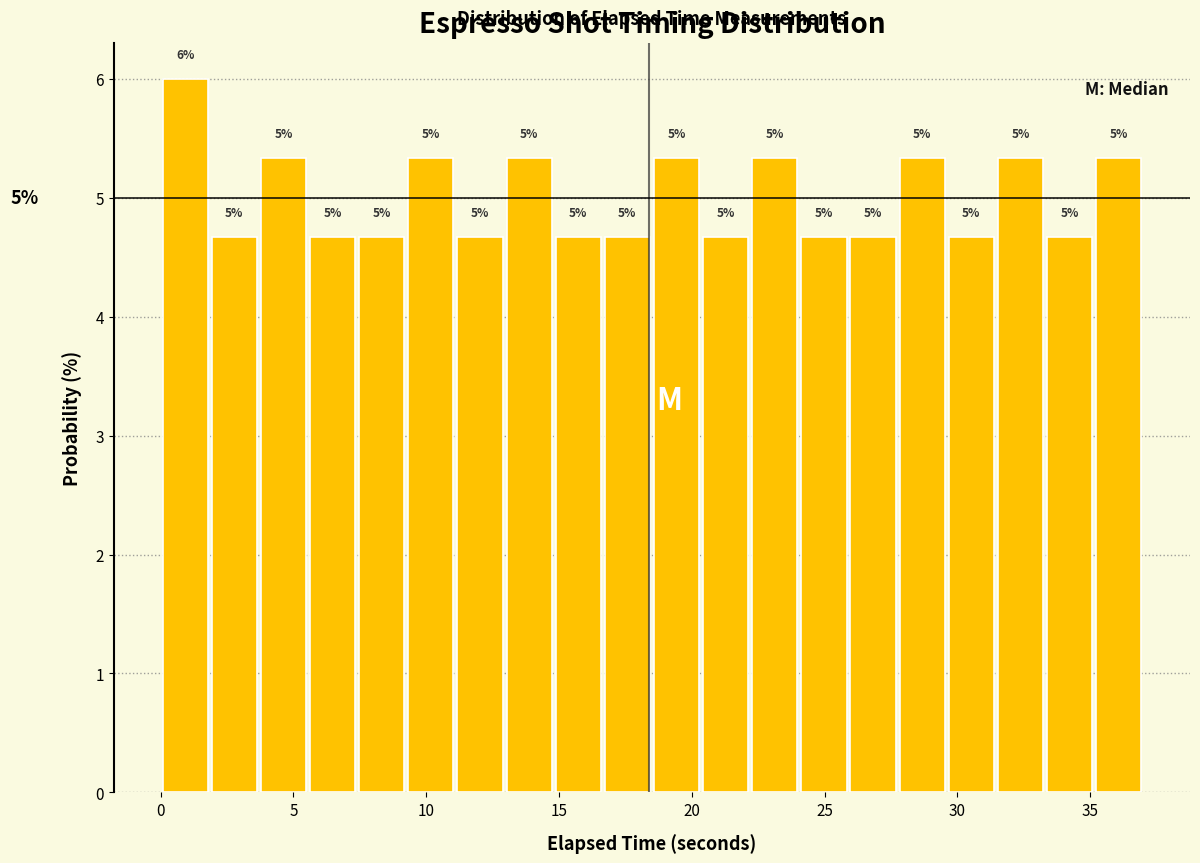

Around what value on the x-axis is the tallest bar? Give the approximate position of its centre, as read against the axis.

1.0